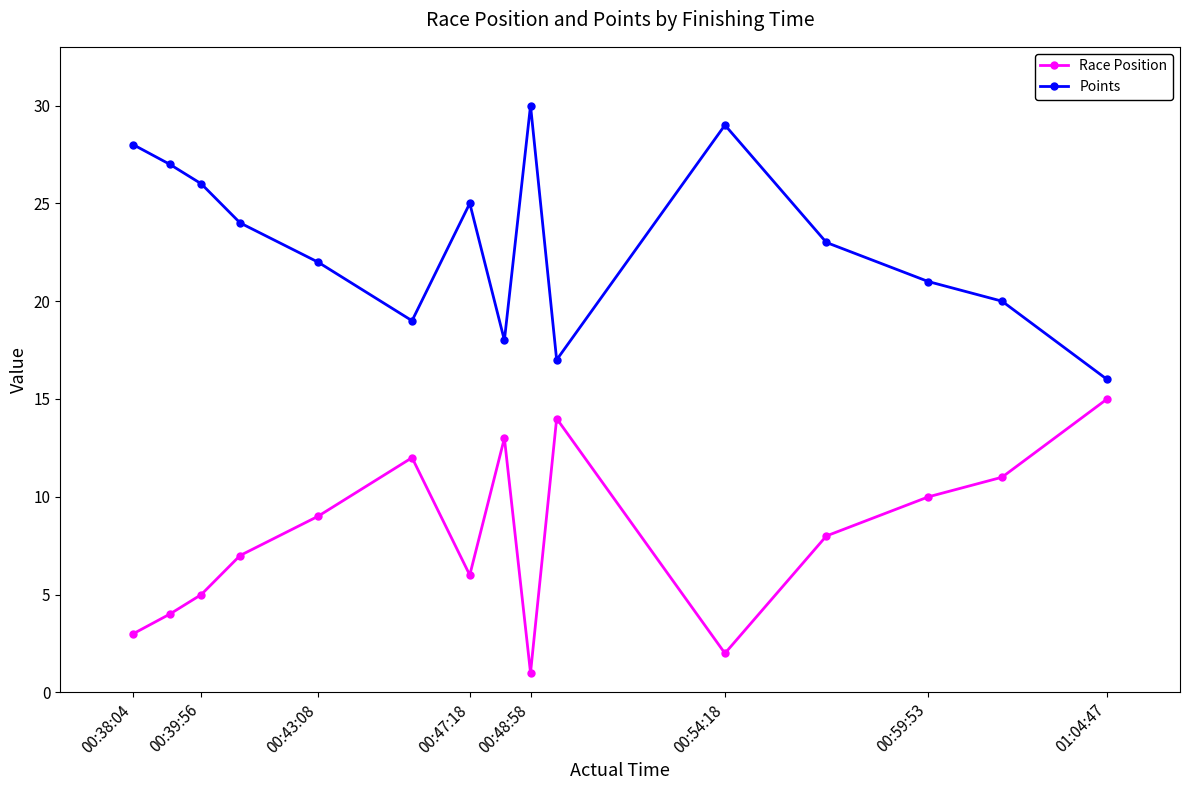

How many data points in Race Position are less than 8?

7